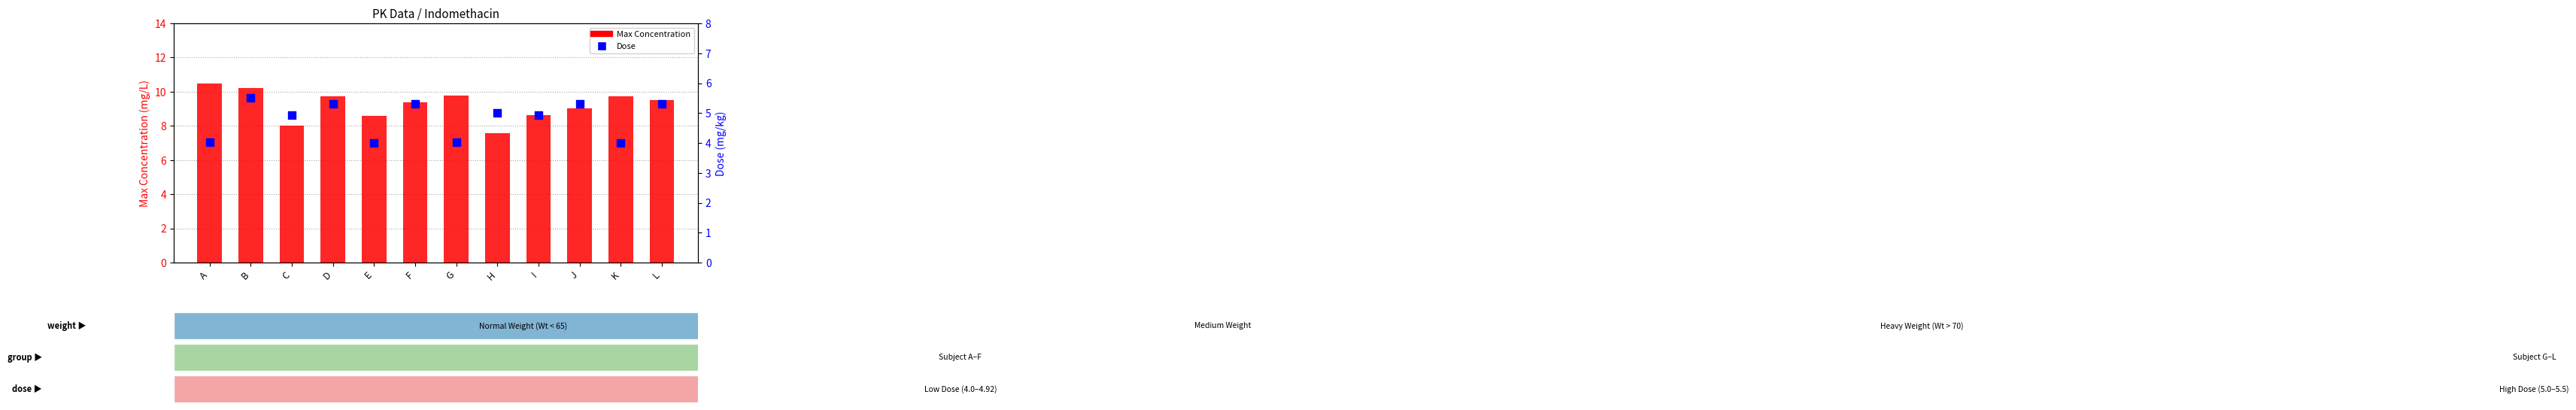

Is the value of Max Concentration at D greater than the value of Dose at I?

Yes